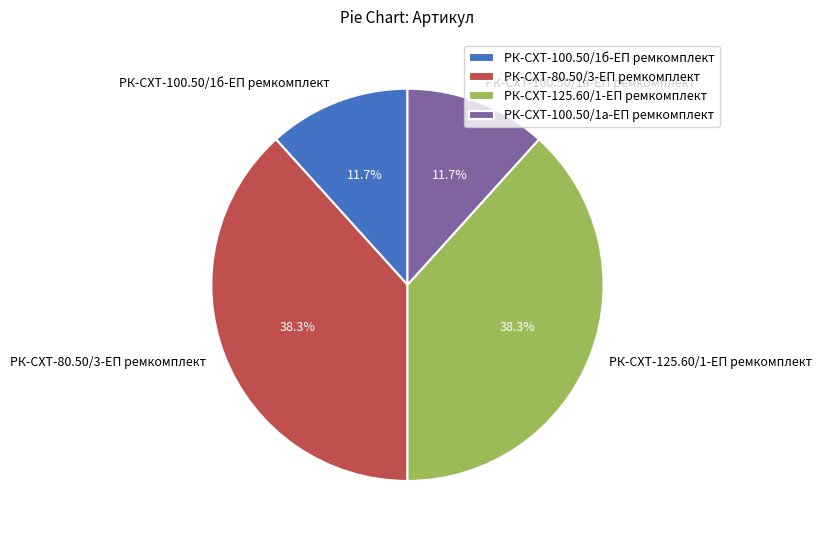

How many segments does this pie chart have?

4